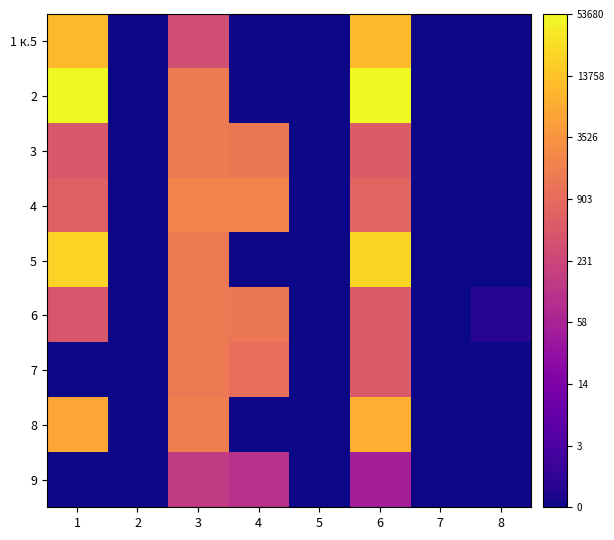

Which category has the lowest value across all series?

2